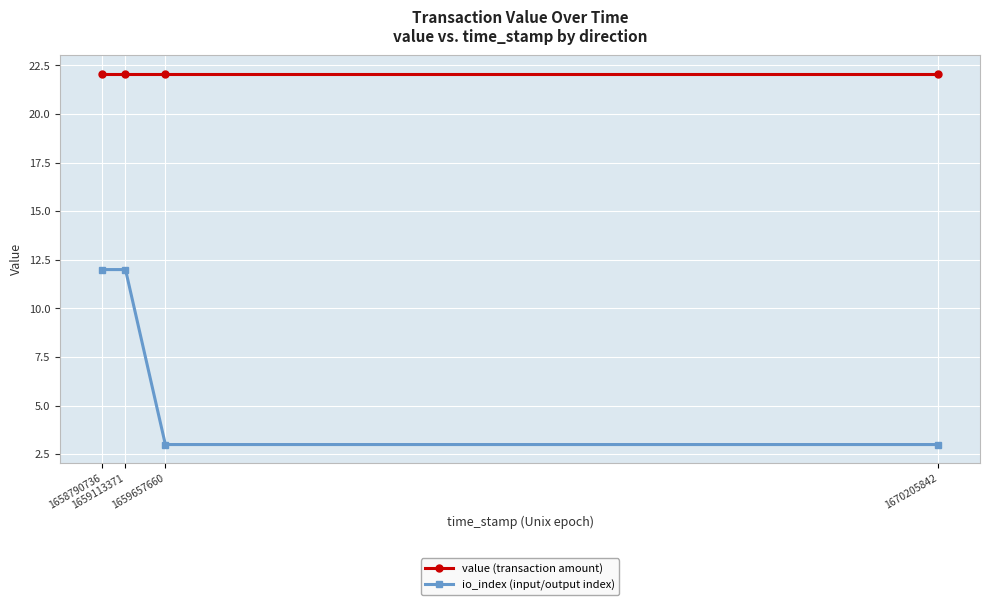

Is it true that value (transaction amount) equals 22.1 at 1658790736?

True